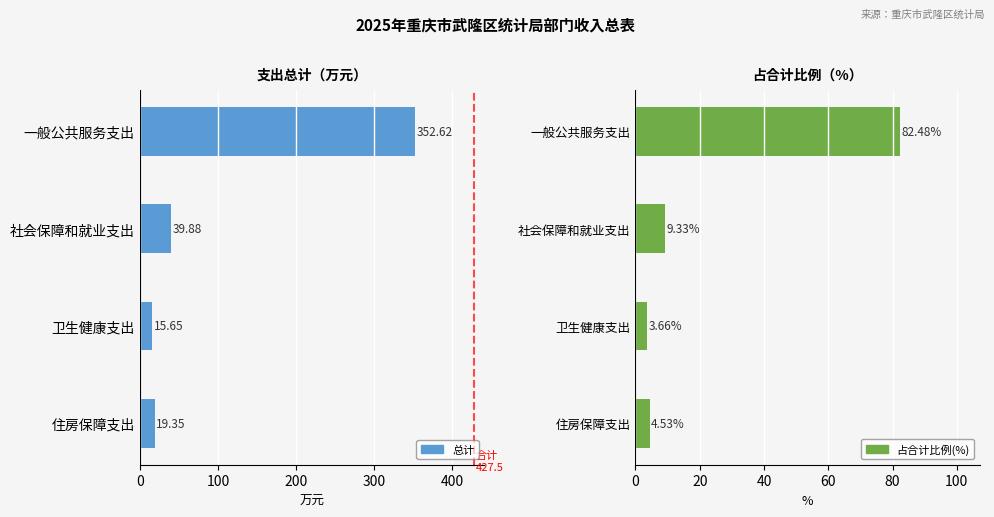

What are all the series names shown in the legend?

总计, 占合计比例(%)